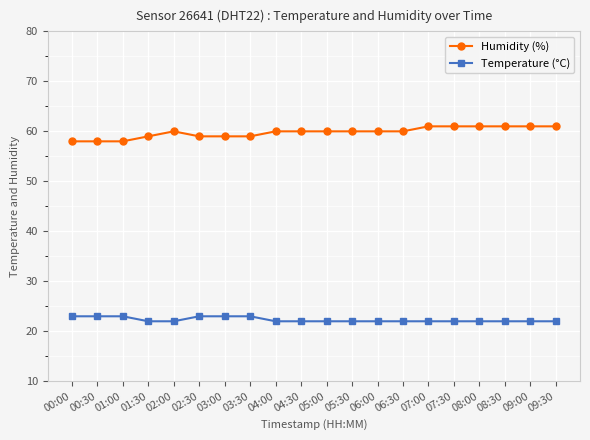

What position from the right is 06:00?

8